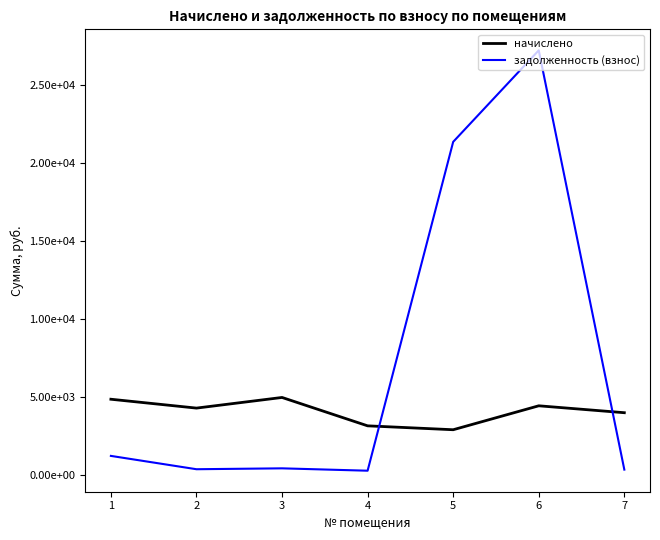

Is this an area chart (filled region under the line)?

No